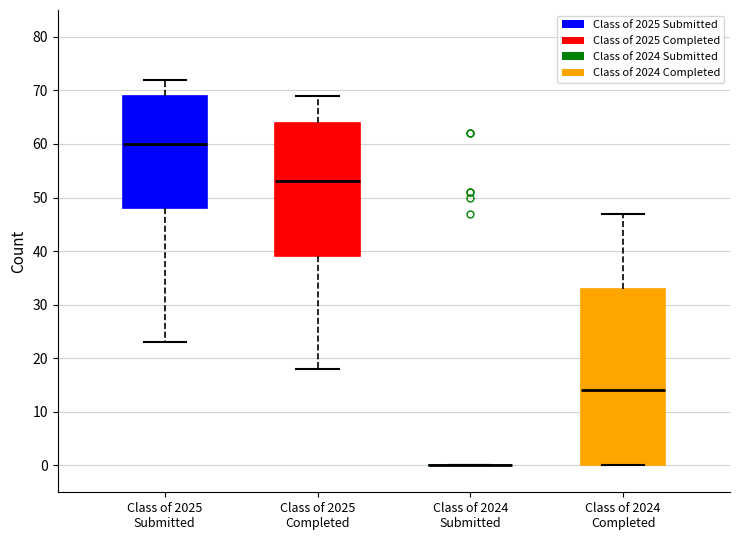

Where is the upper edge of the box for Class of 2025 Submitted on the y-axis? The values are not printed on the chart, so give them approximately, as read against the axis.

69